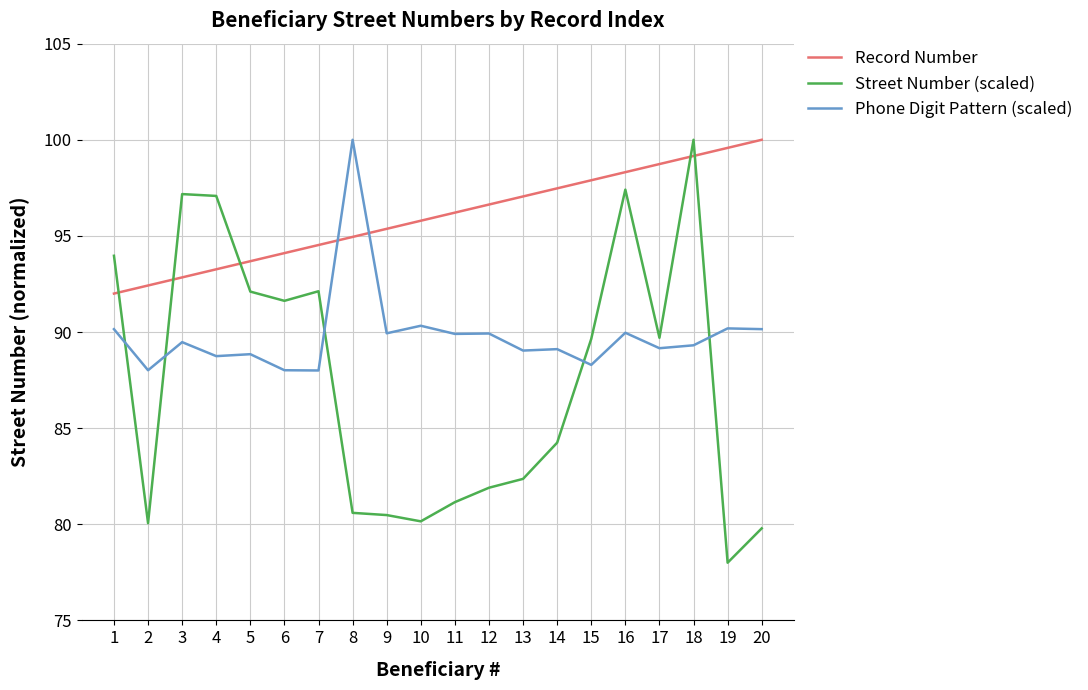

At which category is the sum across all series the highest?

18